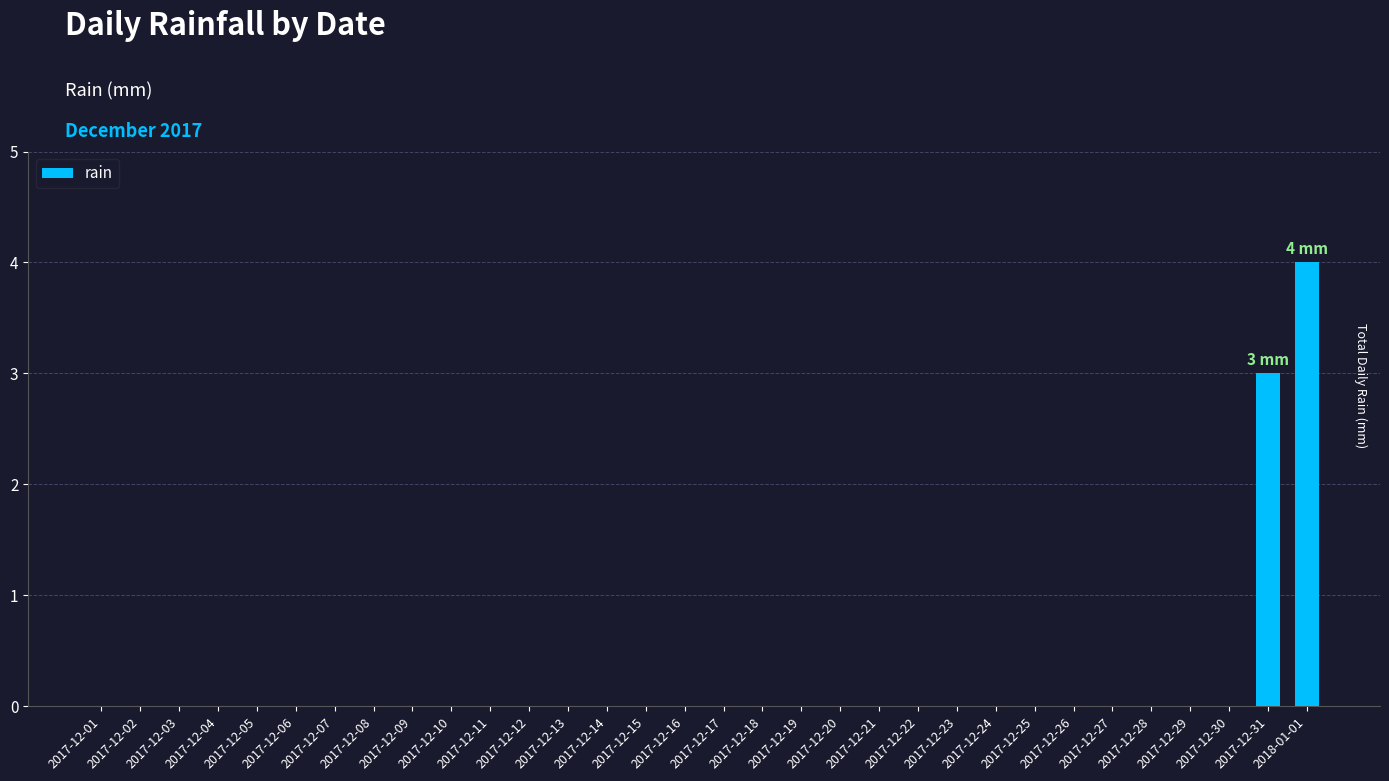

What is the sum of all values?

7